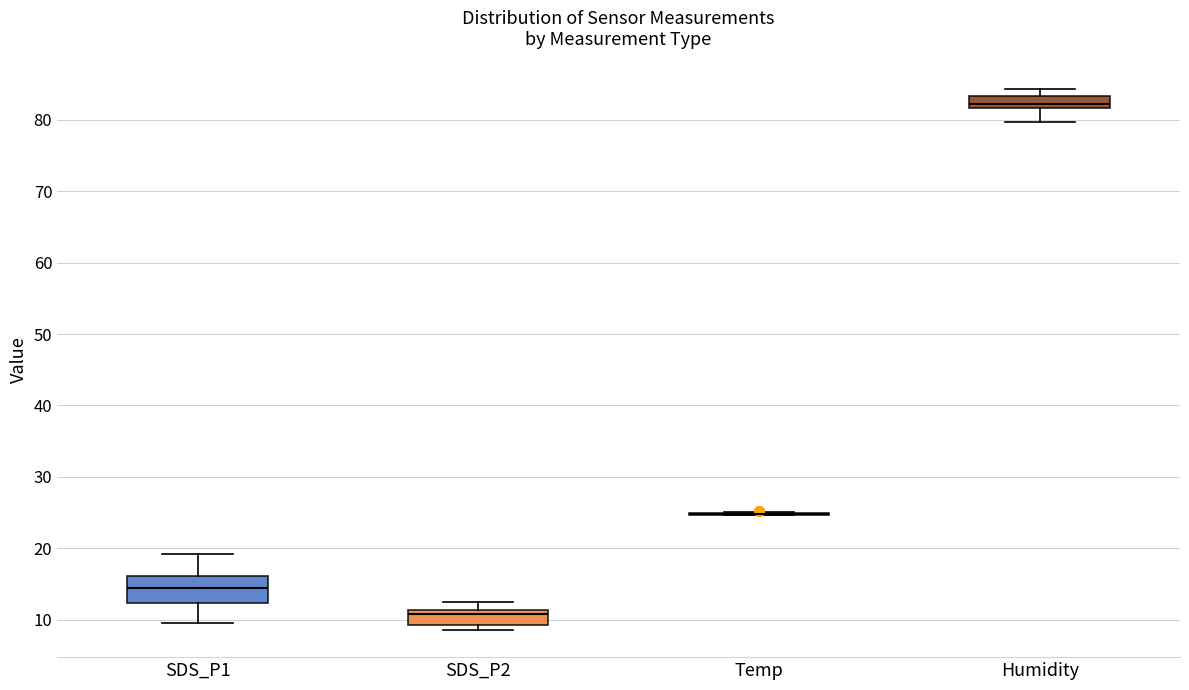

Which box is the tallest, from its lower edge to its upper edge?

SDS_P1